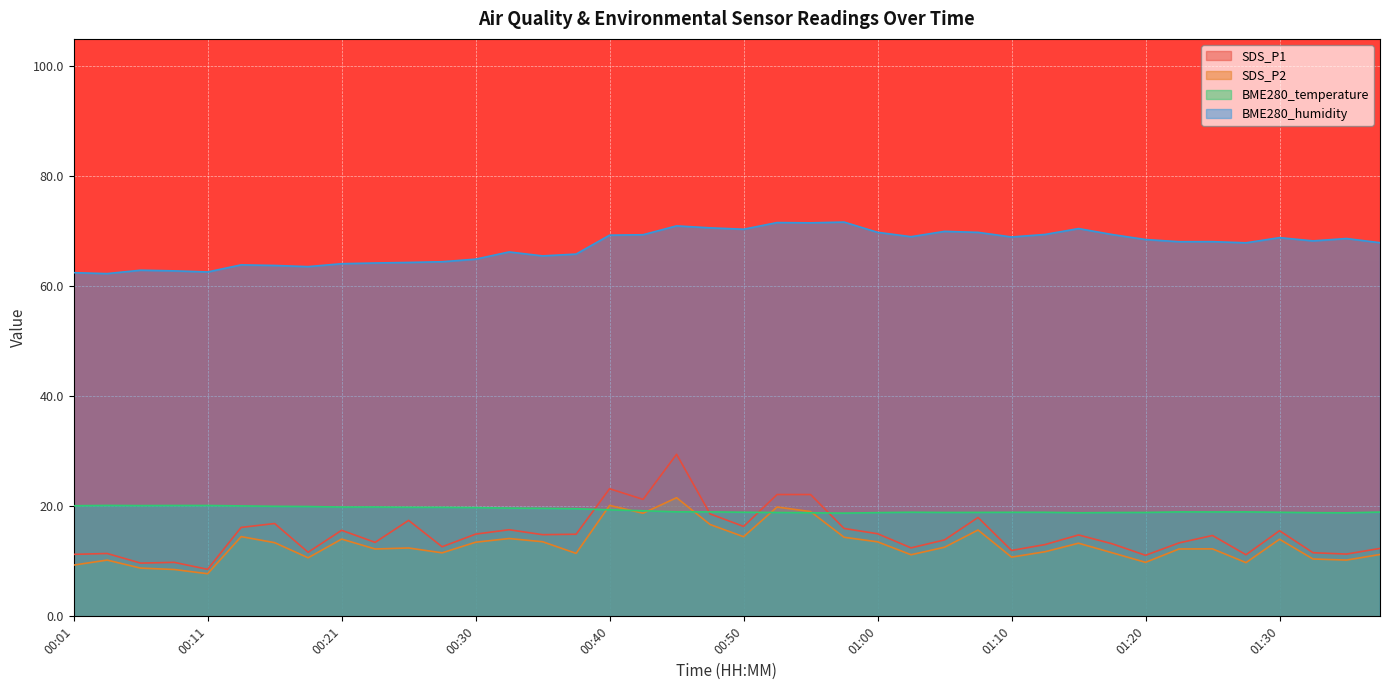

At which category is the sum across all series the highest?

00:45